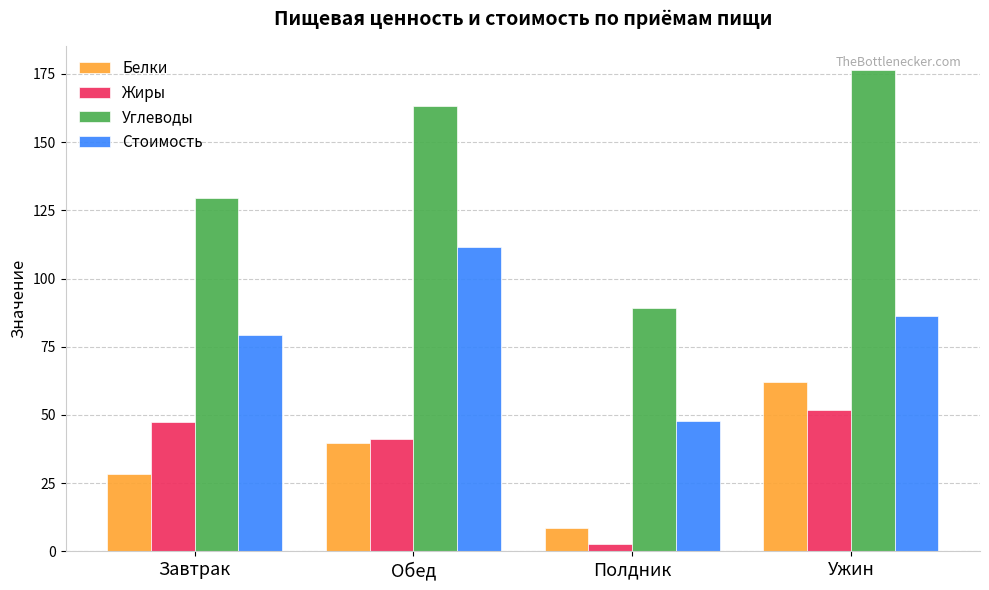

What is the sum of the Белки values at Полдник and Ужин?

70.8